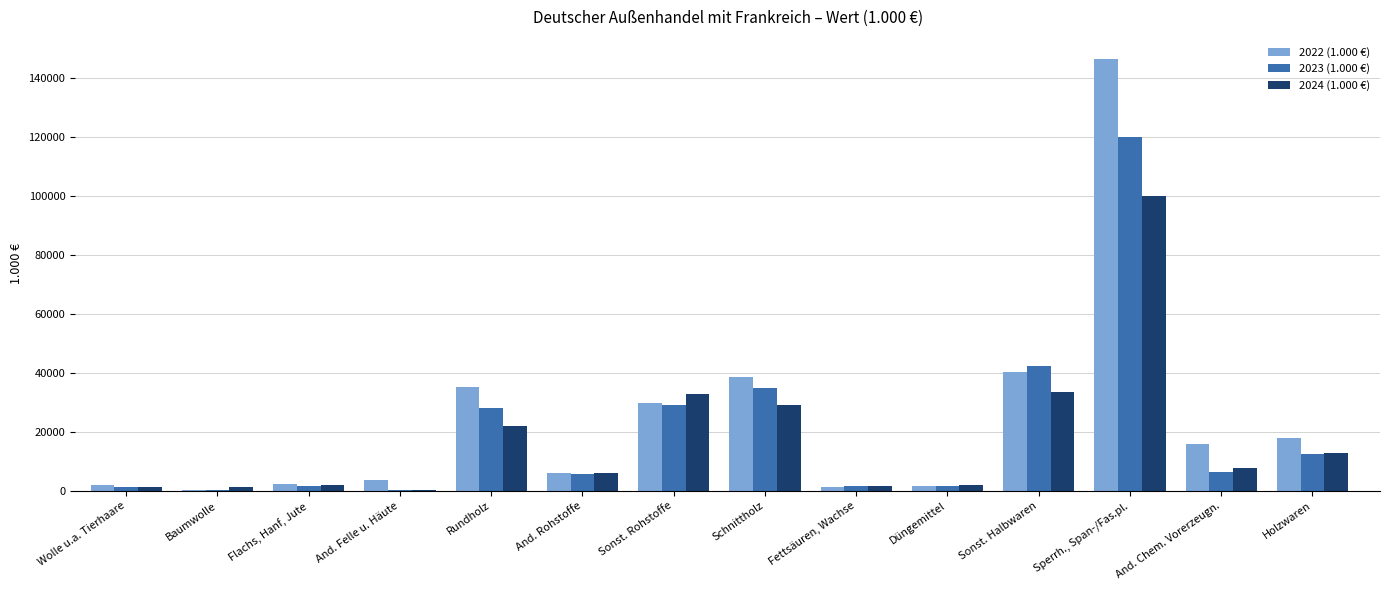

What is the total value across all series at Sonst. Halbwaren?

116545